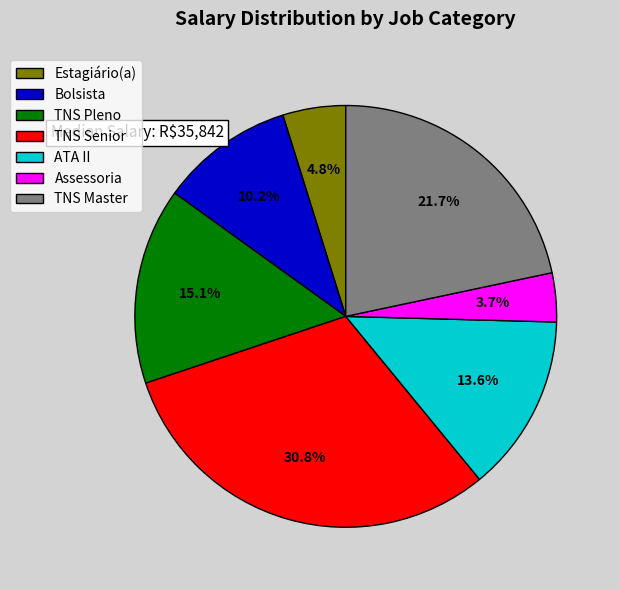

To the nearest percent, what is the combined percentage of Assessoria and Bolsista?

14%